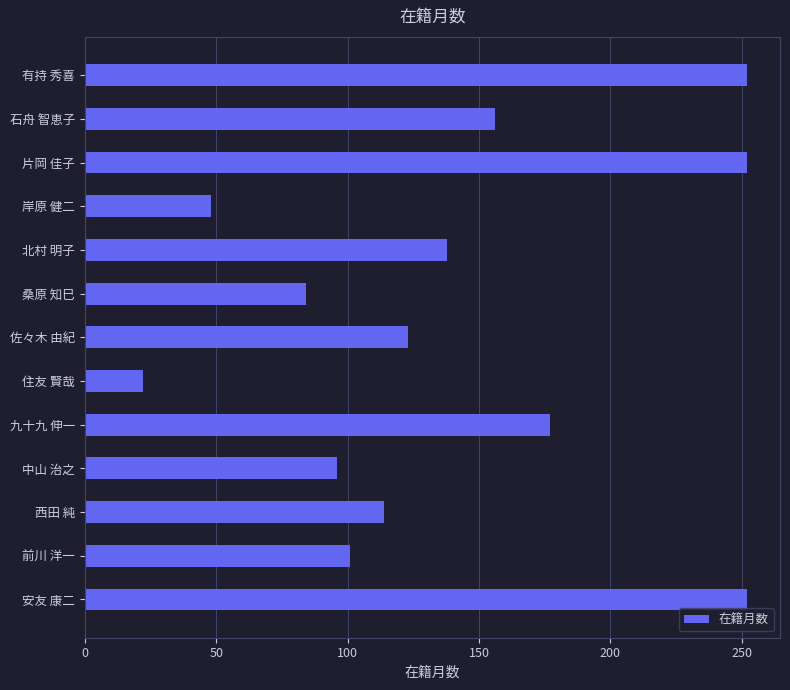

The value at 岸原 健二 is 48. True or false?

True